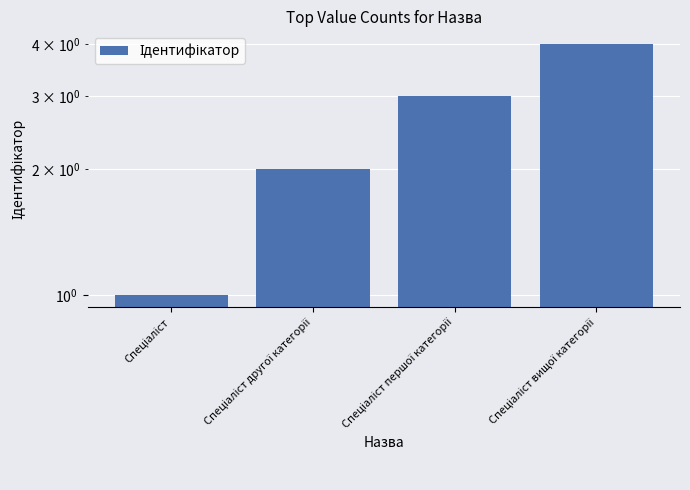

Rank the categories by value from highest to lowest.

Спеціаліст вищої категорії, Спеціаліст першої категорії, Спеціаліст другої категорії, Спеціаліст